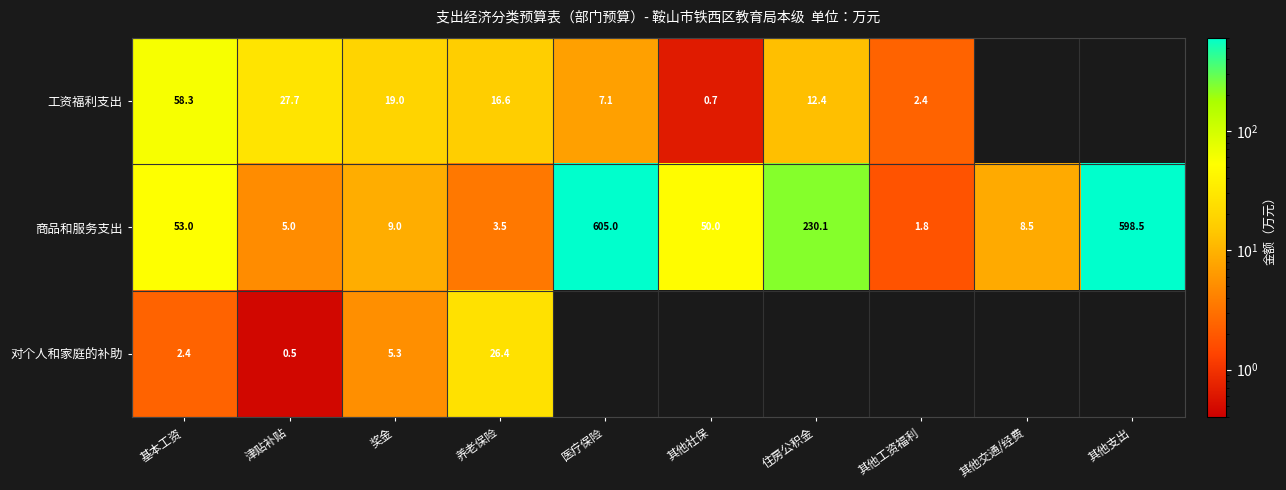

How many values in the 商品和服务支出 series are below 50?

5